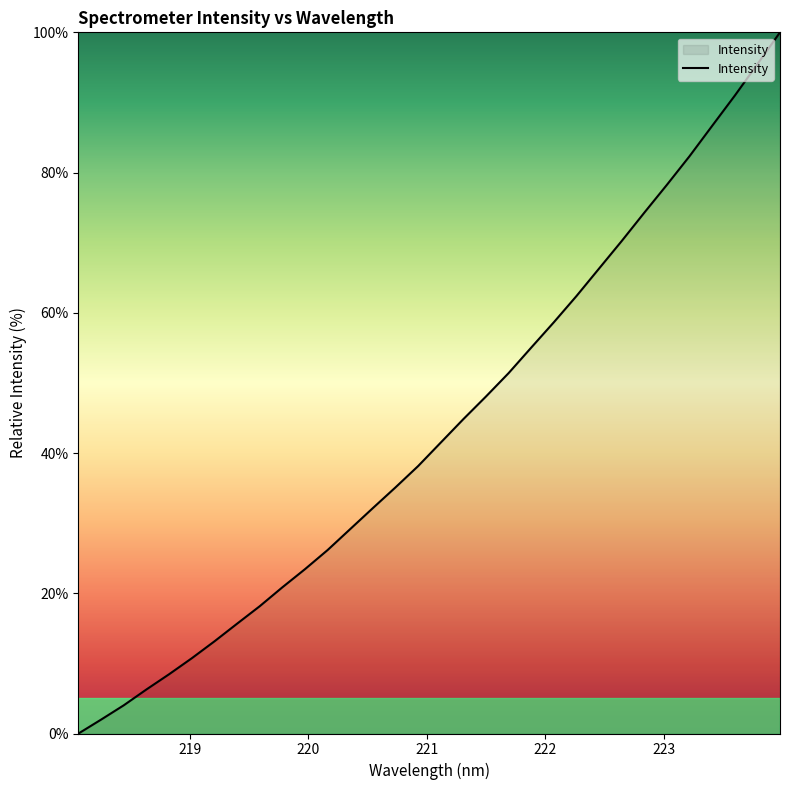

What is the maximum value shown in the chart?

100.0